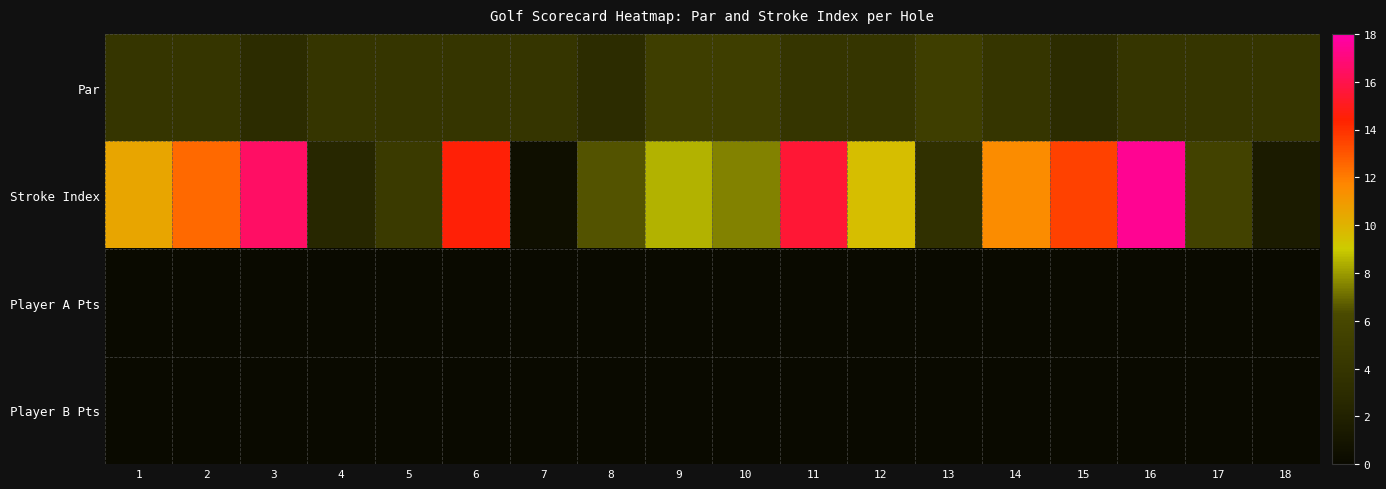

At how many categories does at least one series exceed 4?

15